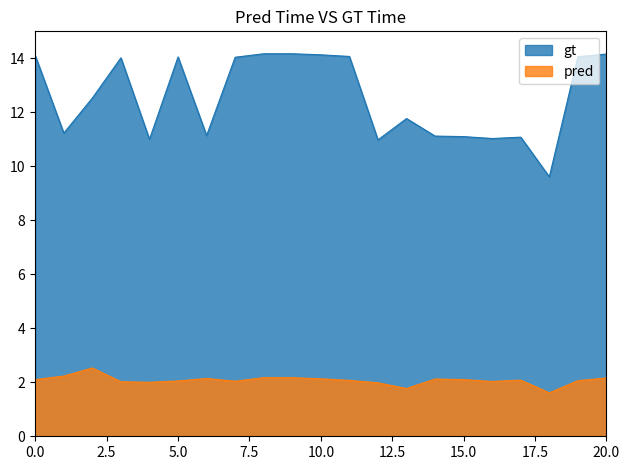

What is the smallest value displayed?

1.6